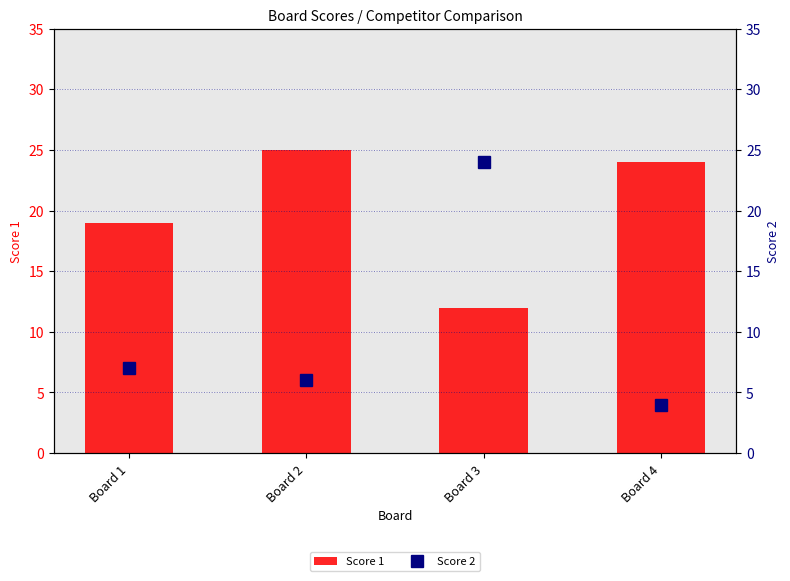

At which label is Score 1 closest to 18?

Board 1